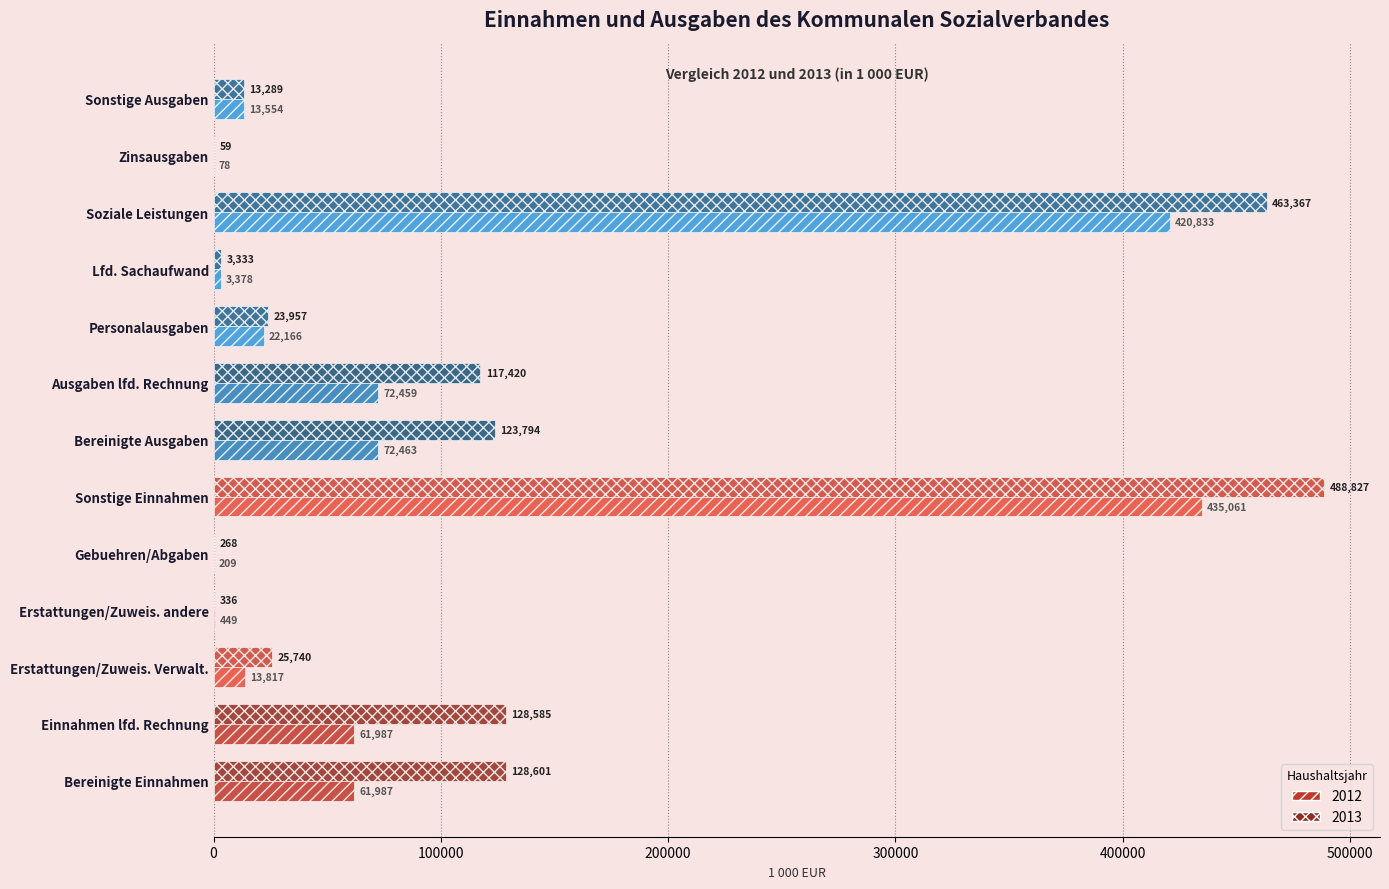

The 2012 series shows 72462.9 at Bereinigte Ausgaben. True or false?

True